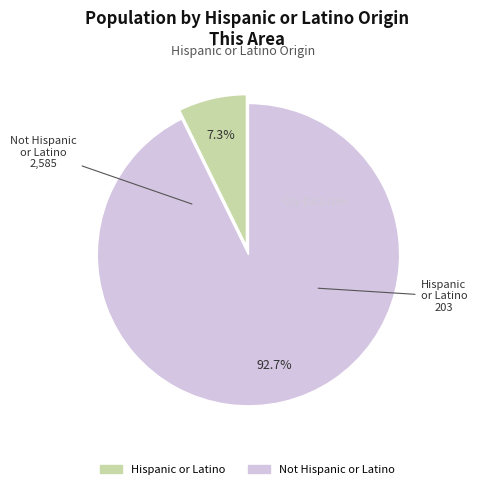

What is the ratio of the value at Not Hispanic or Latino to the value at Hispanic or Latino?

12.7